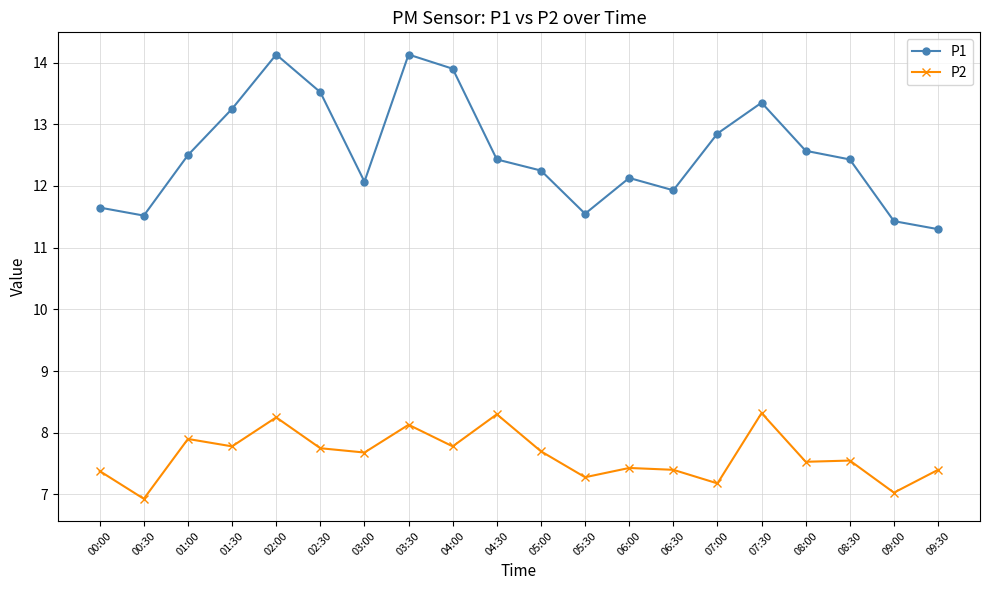

What is the lowest value of the P1 series?

11.3